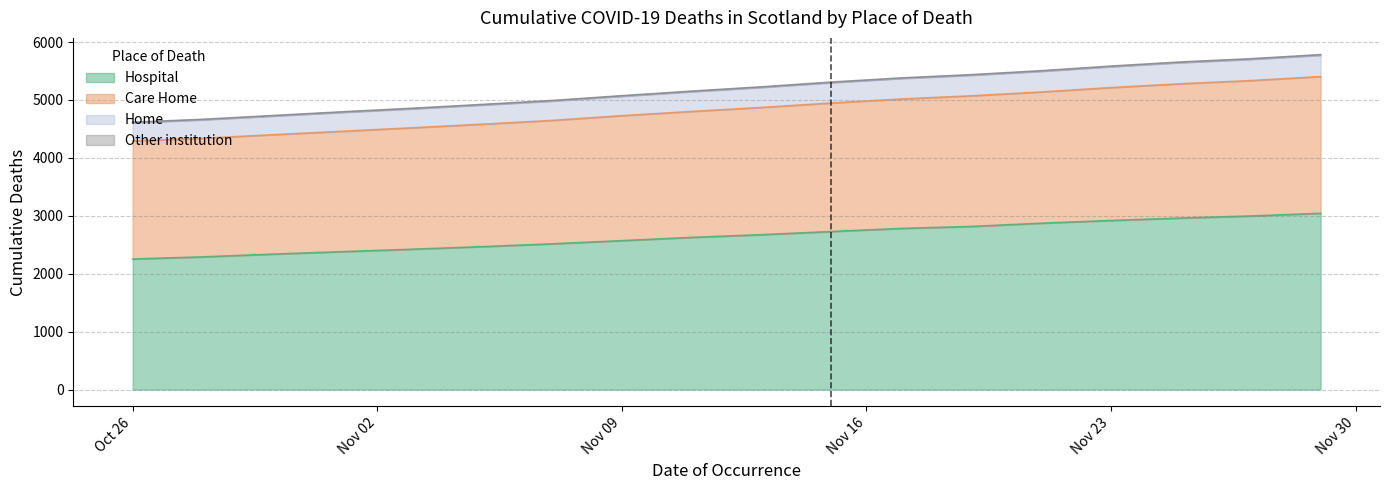

Does the chart have visible grid lines?

Yes